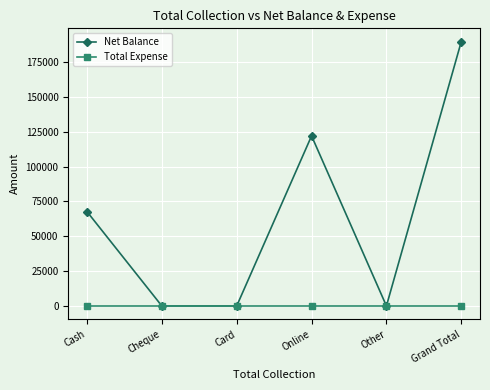

Count the number of categories in the chart.

6